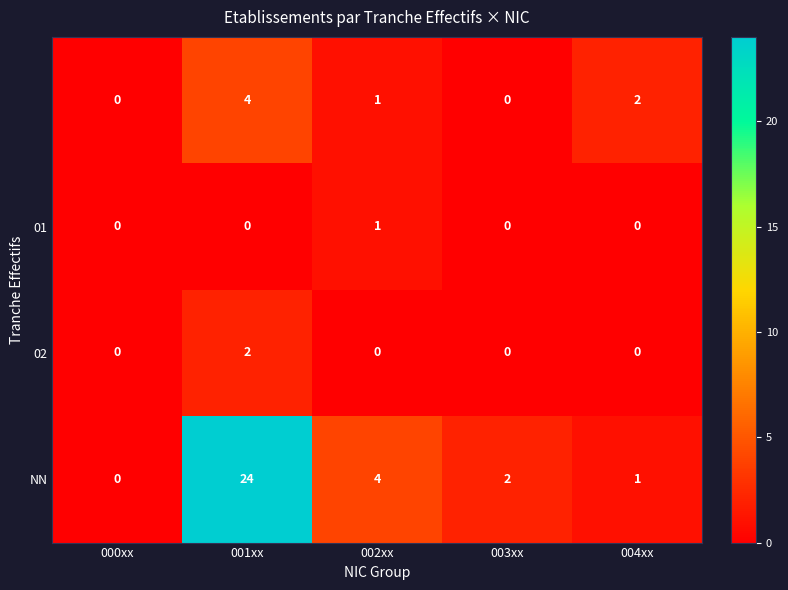

At which category is the sum across all series the highest?

001xx